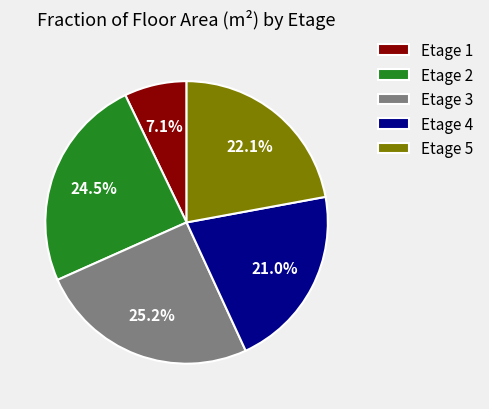

What is the largest slice in the pie chart?

Etage 3